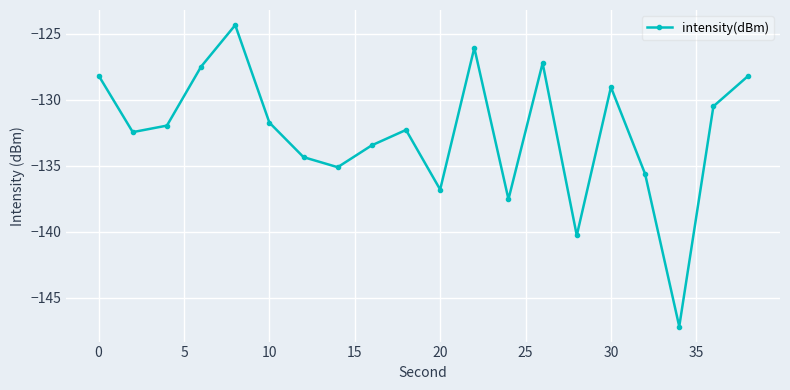

Reading left to right, transcribe all the data shown in this chart.

-128.2	-132.4	-132.0	-127.5	-124.3	-131.7	-134.3	-135.1	-133.4	-132.3	-136.8	-126.1	-137.5	-127.2	-140.3	-129.0	-135.6	-147.2	-130.5	-128.2